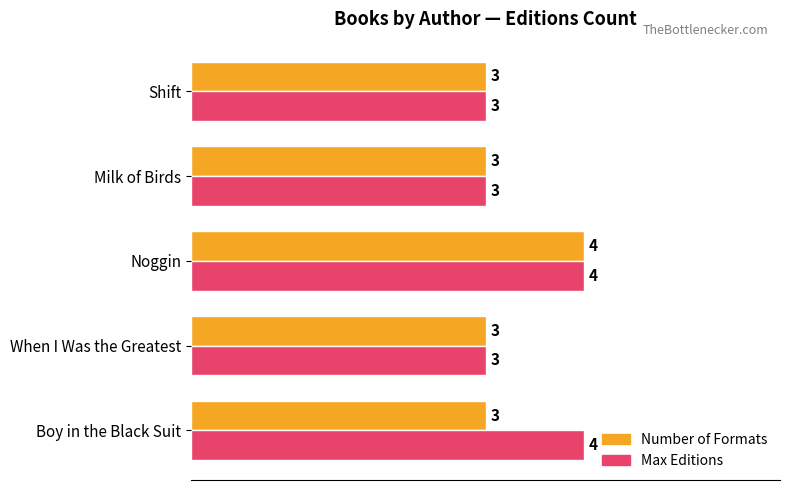

What is the sum of the Max Editions values at Shift and When I Was the Greatest?

6